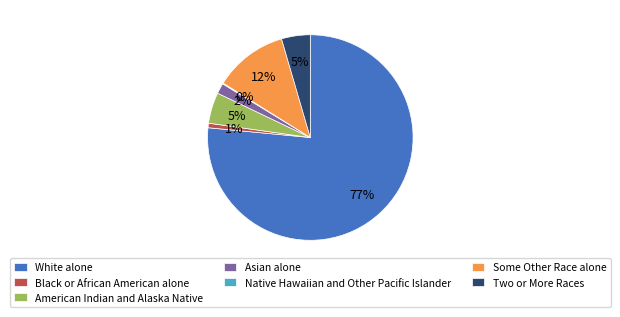

Which category has the biggest portion of the pie?

White alone